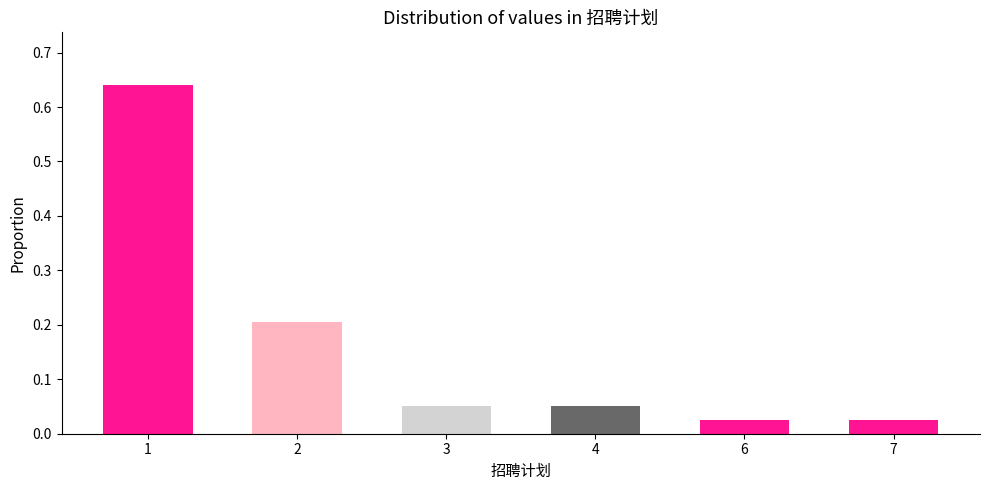

Is it true that the value at 2 is 0.1?

False